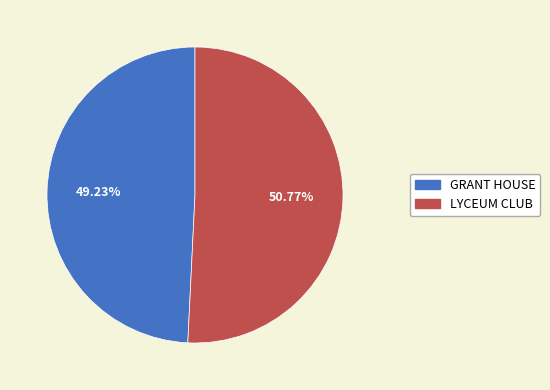

Is there any slice that represents more than half of the pie?

Yes